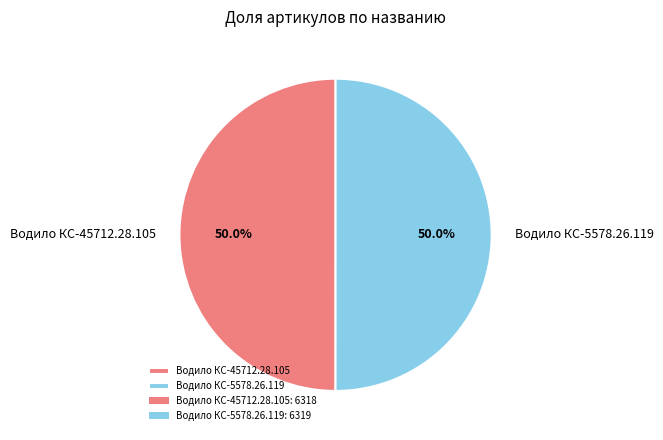

Approximately how many times larger is the value at Водило КС-5578.26.119 compared to Водило КС-45712.28.105?

1.0